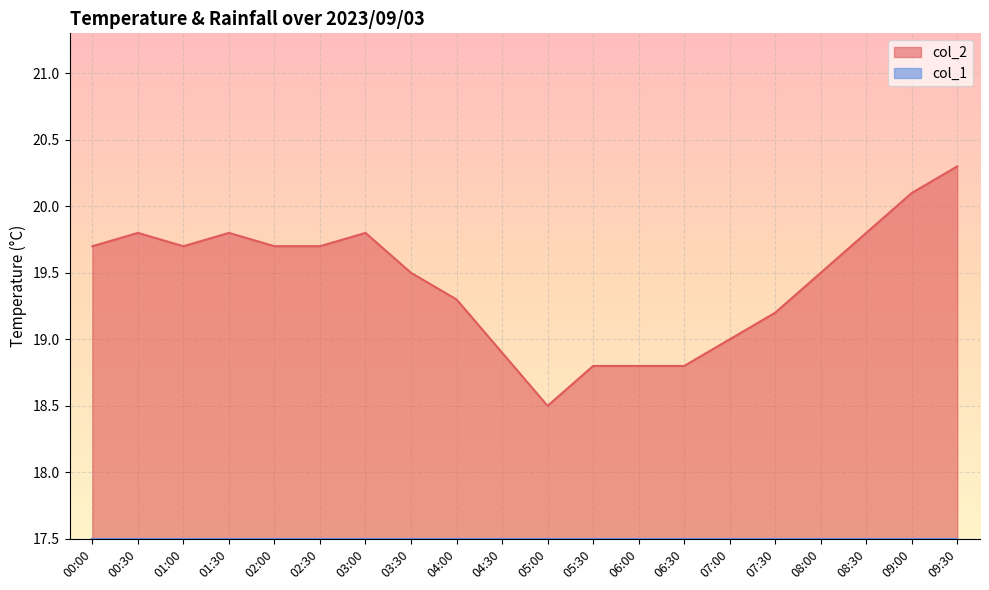

Which label corresponds to the smallest value in the chart?

05:00